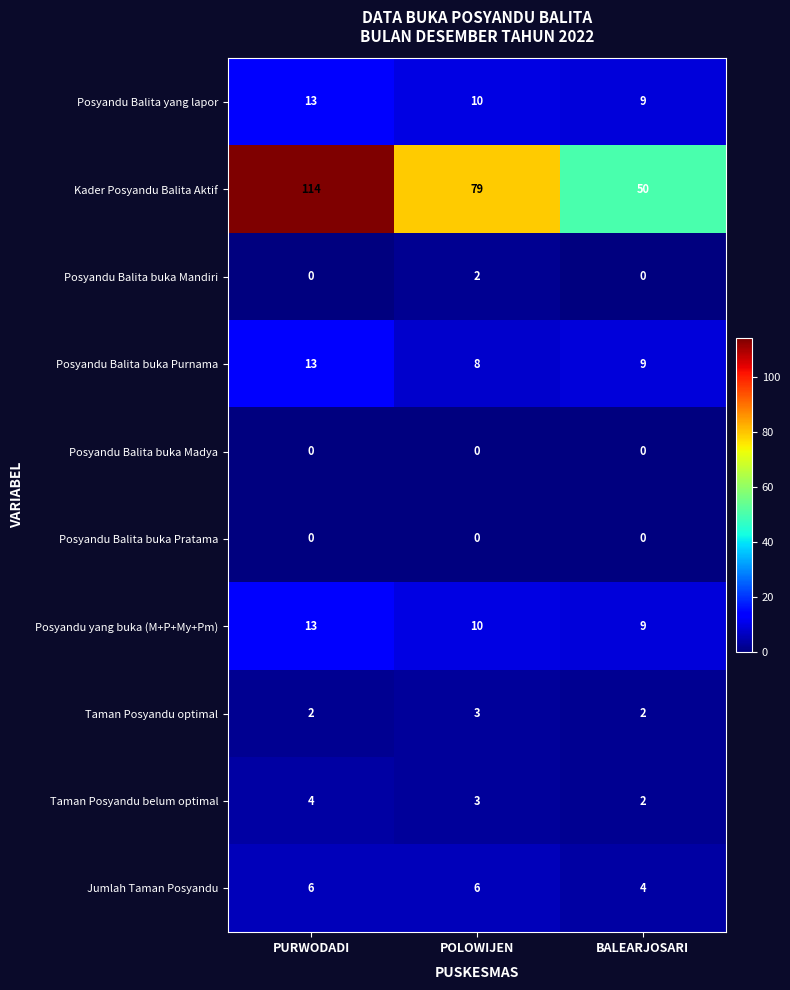

At how many categories does at least one series exceed 63?

2